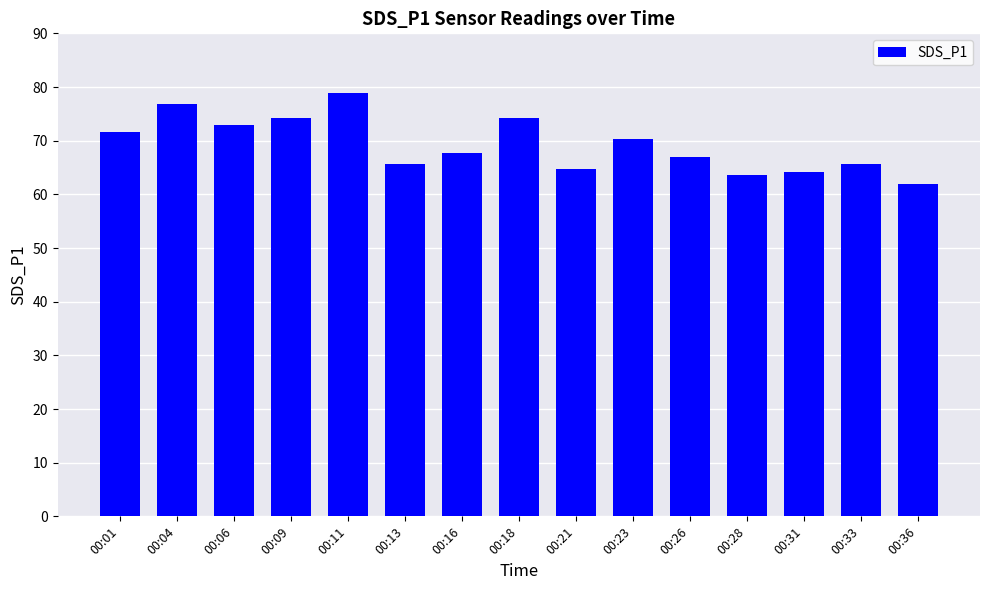

What is the sum of the values at 00:26 and 00:04?

143.9